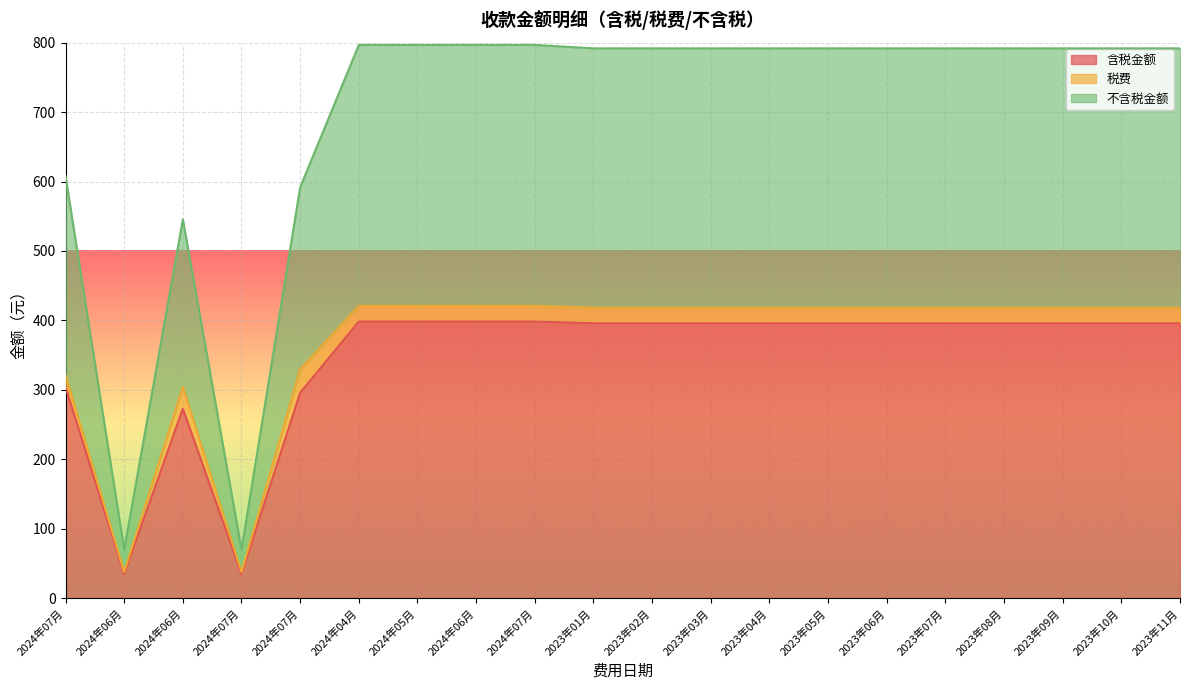

What is the label of the 18th point from the left?

2023年09月